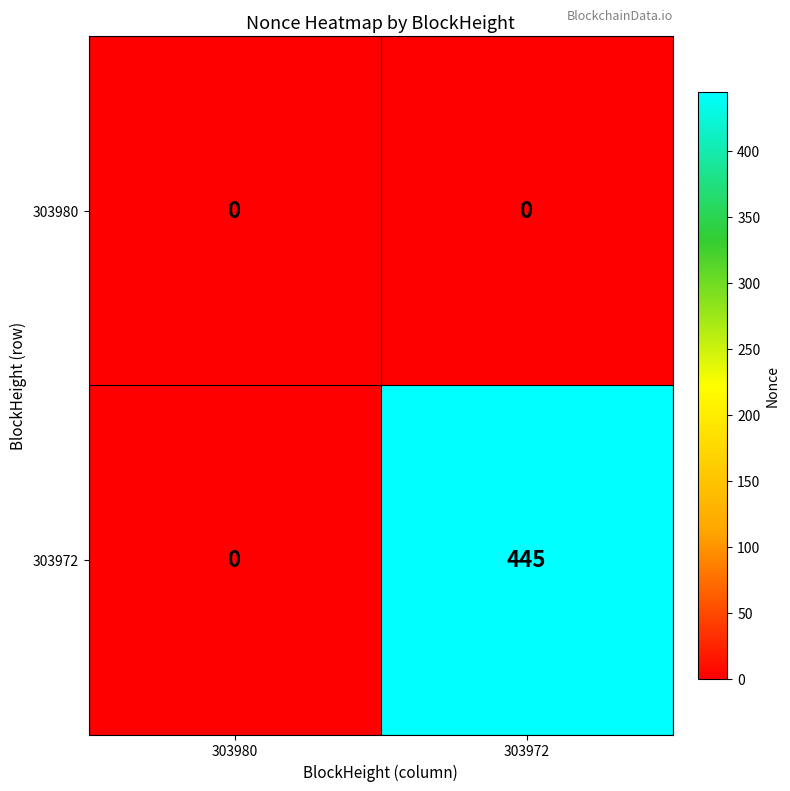

Which series changed the most between 303980 and 303972?

303972